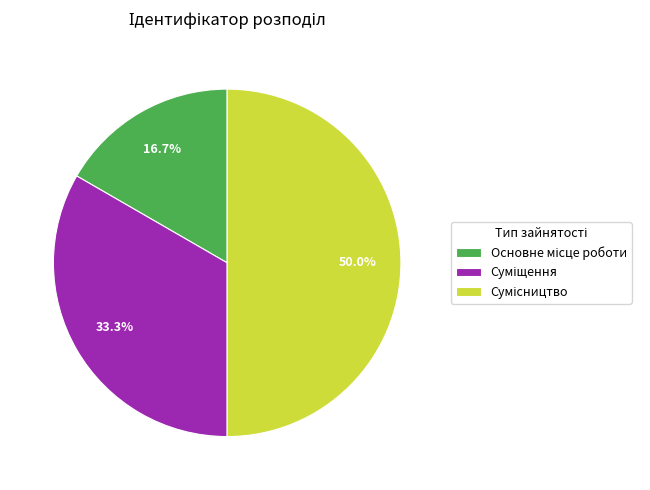

To the nearest percent, what percentage of the pie is Сумісництво?

50%